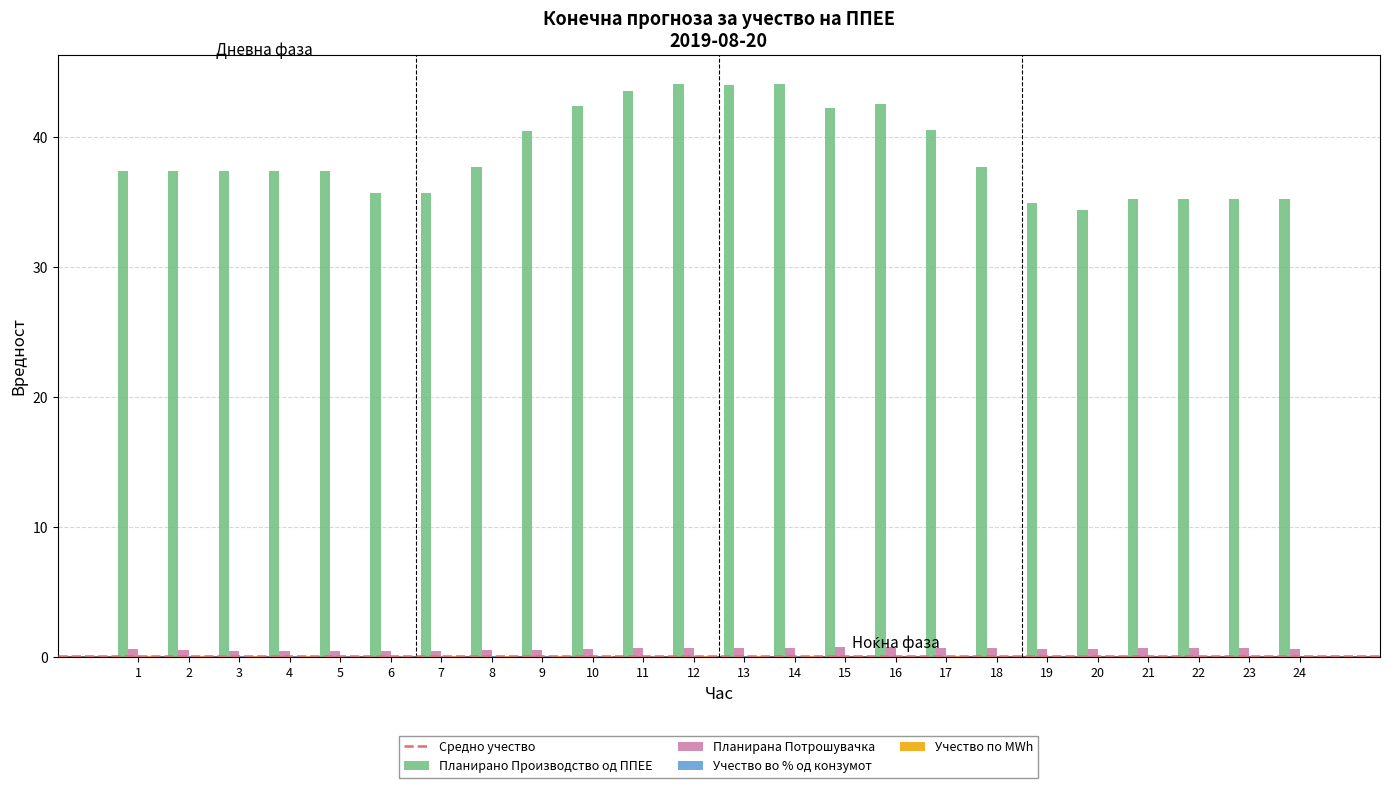

How many series are shown in this chart?

4